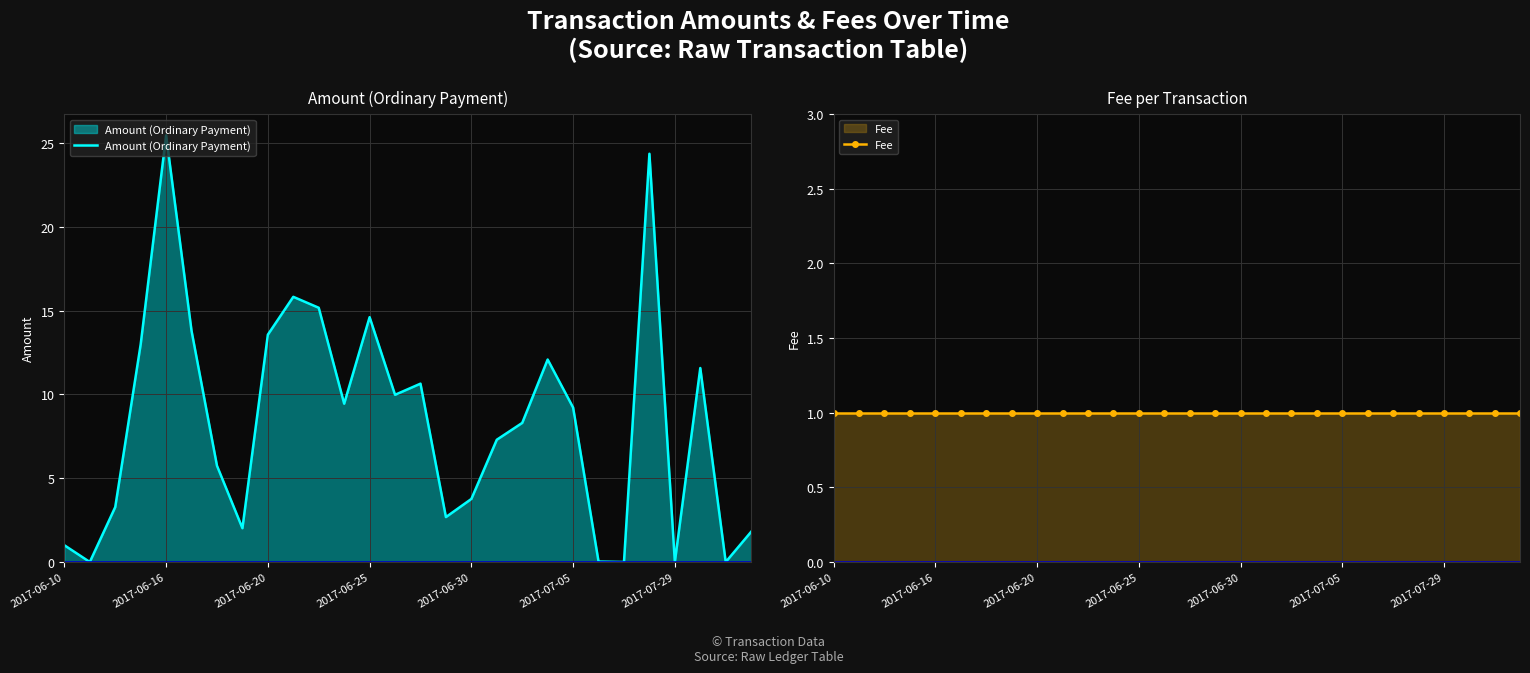

Count the number of data series in this chart.

2